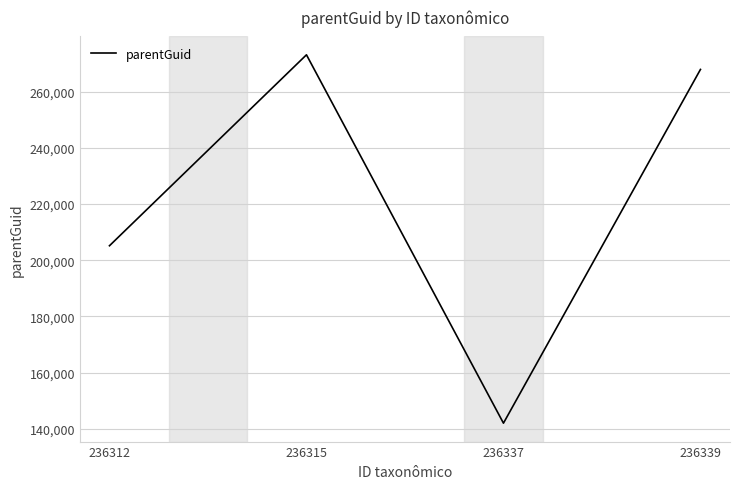

Where does the data first go above 267938?

236315